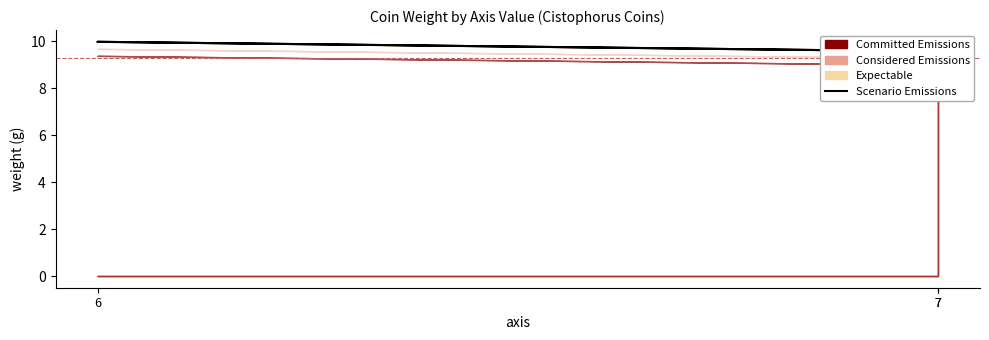

What is the change in value from 7 to 6?

+0.4